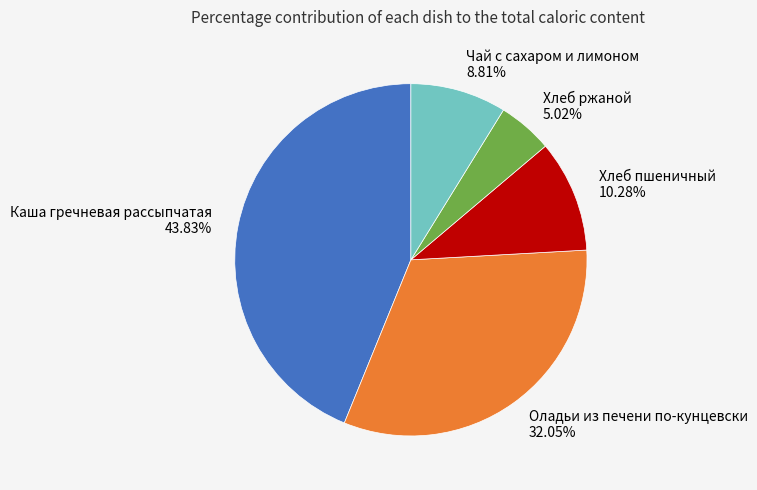

True or false: Чай с сахаром и лимоном accounts for 9% of the total.

True